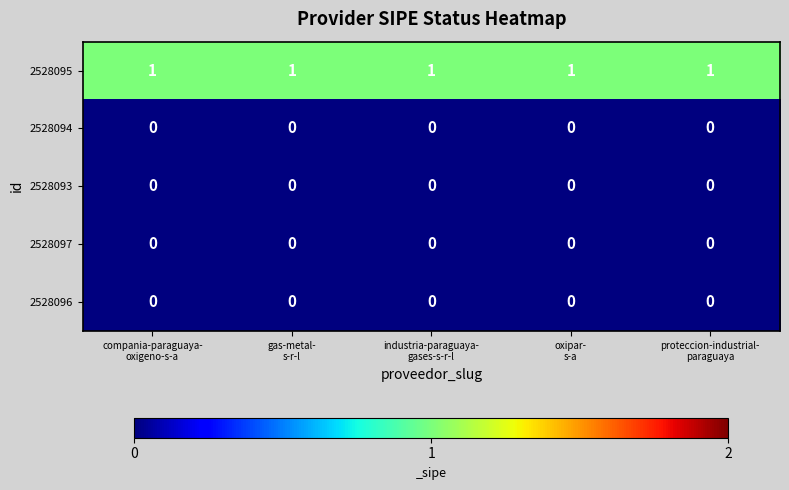

Which series has the largest total across all categories?

2528095